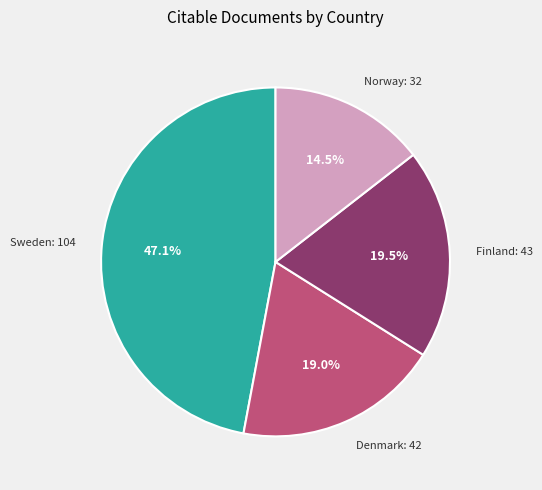

Is there a majority slice in this chart?

No